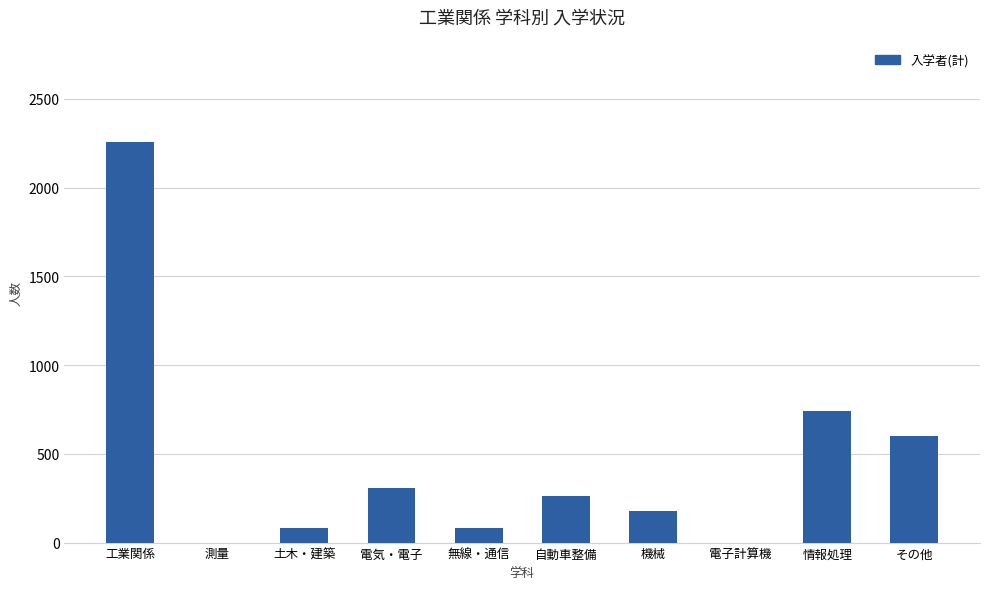

What is the sum of the values at 工業関係 and 無線・通信?

2334